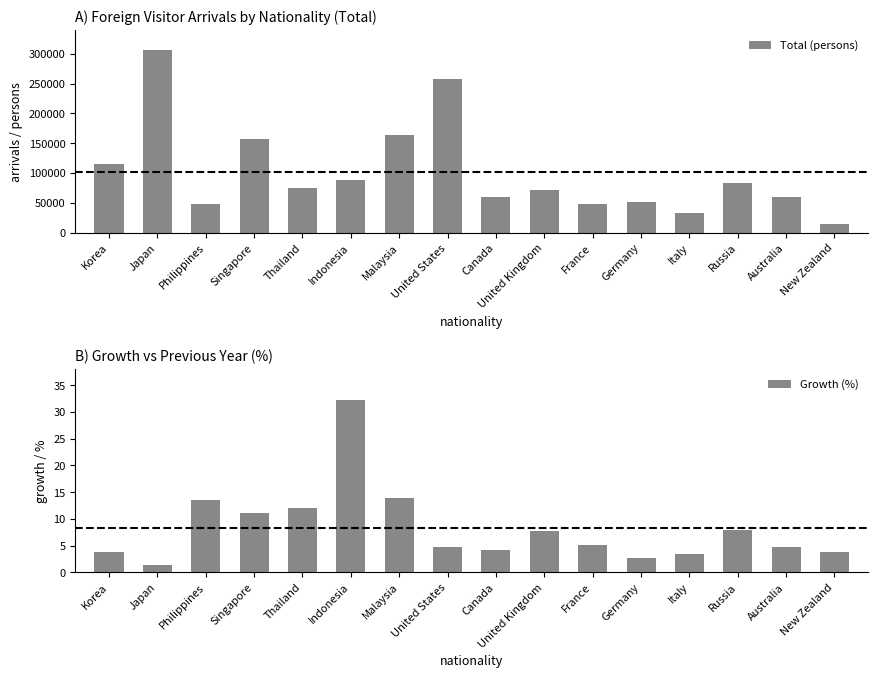

How many categories are shown in the chart?

16